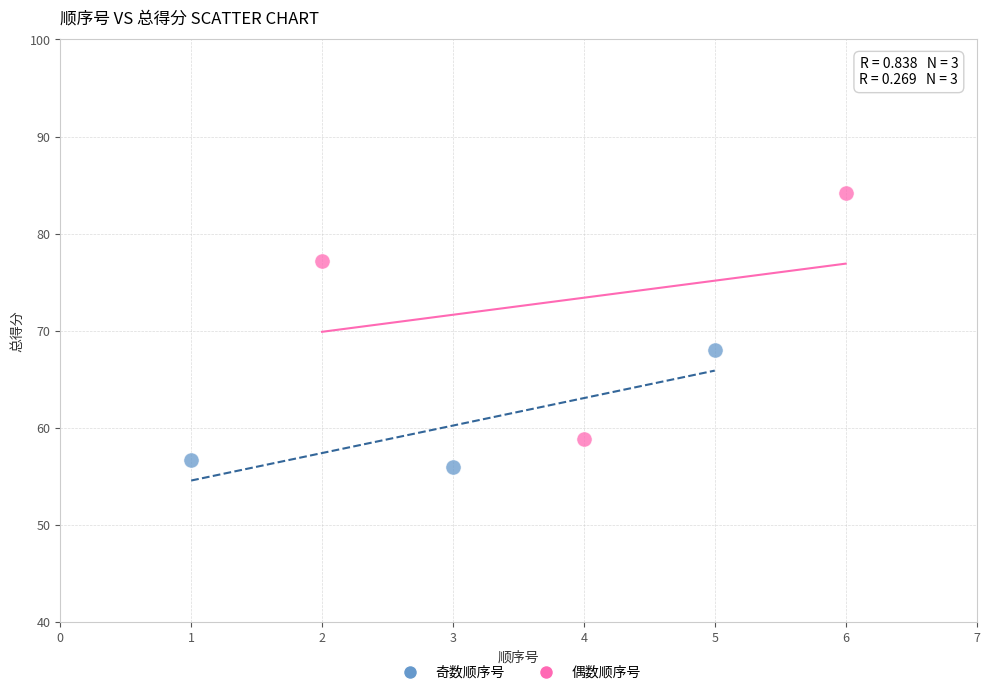

Which series reaches the maximum Y coordinate?

偶数顺序号